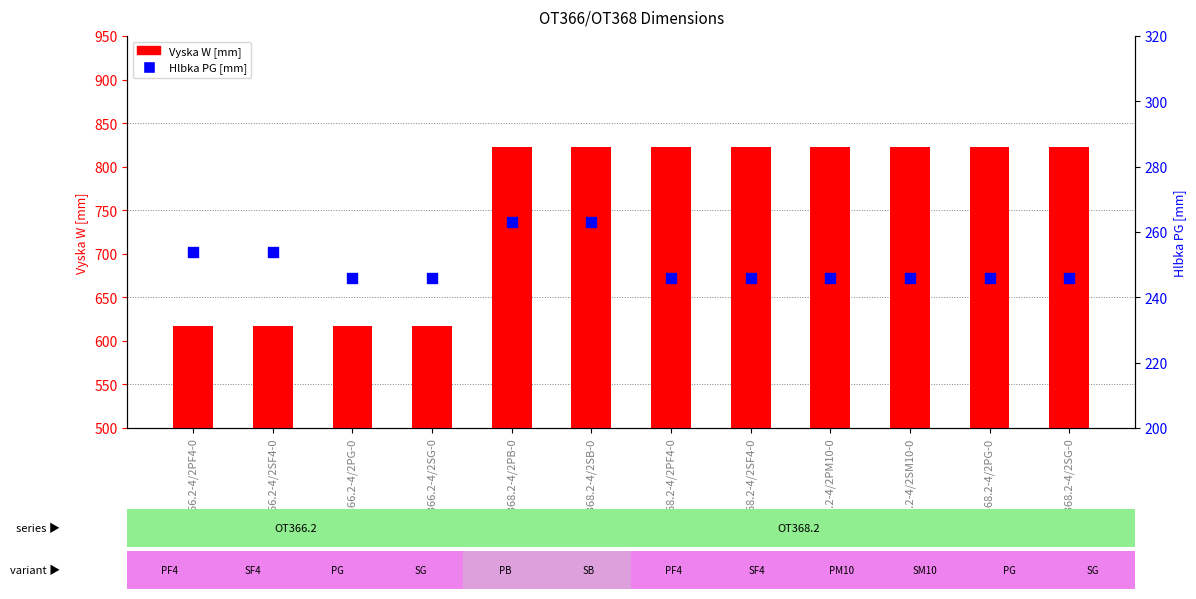

Which series has the largest Y range (max minus min)?

Vyska W [mm]